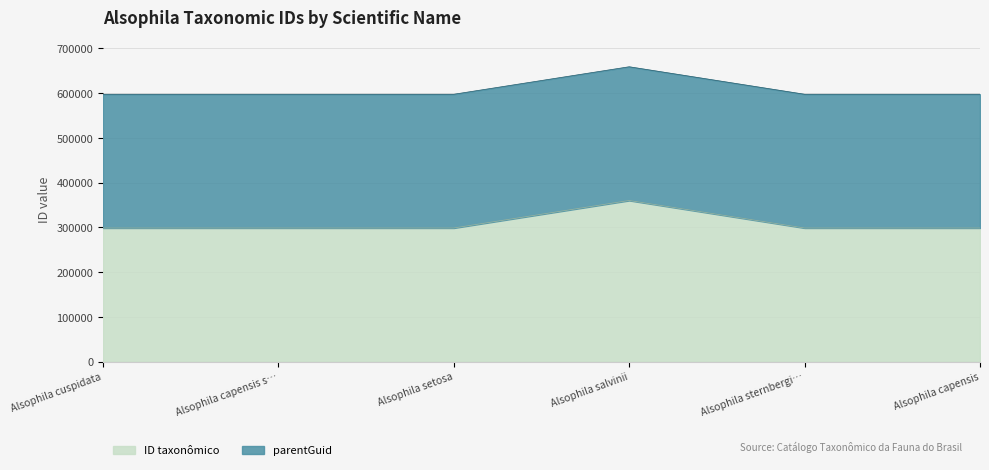

What is the total value across all series at Alsophila cuspidata?

597719